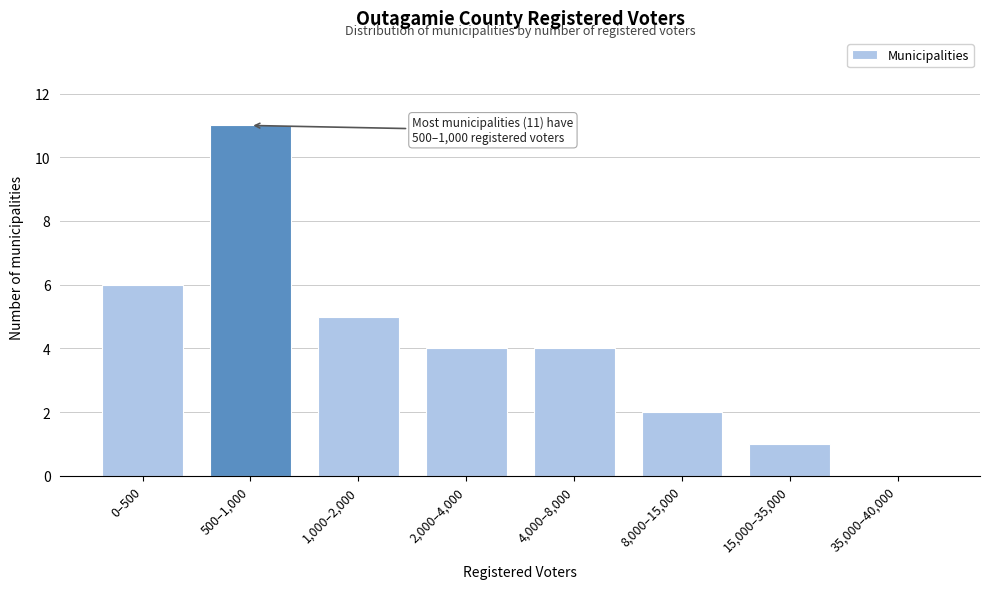

Reading left to right, what are all the values shown in this chart?

0–500=6	500–1,000=11	1,000–2,000=5	2,000–4,000=4	4,000–8,000=4	8,000–15,000=2	15,000–35,000=1	35,000–40,000=0